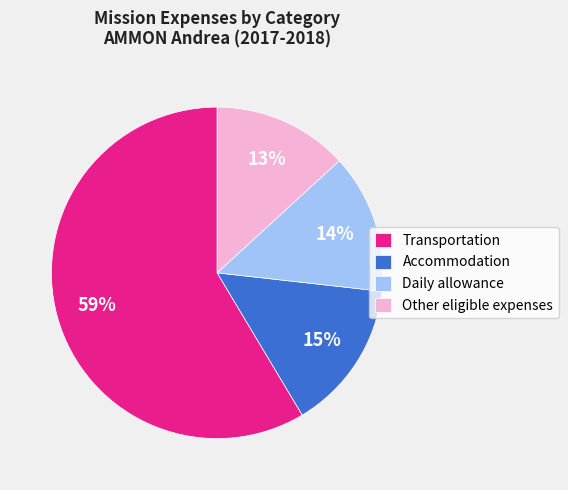

Count the number of slices in the pie.

4